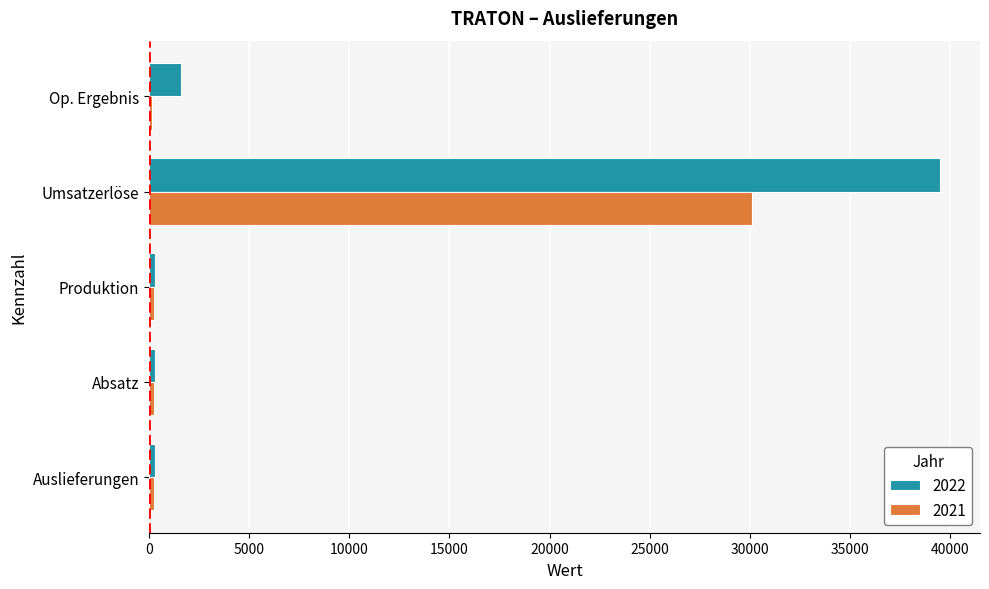

Which label corresponds to the largest value in the chart?

Umsatzerlöse